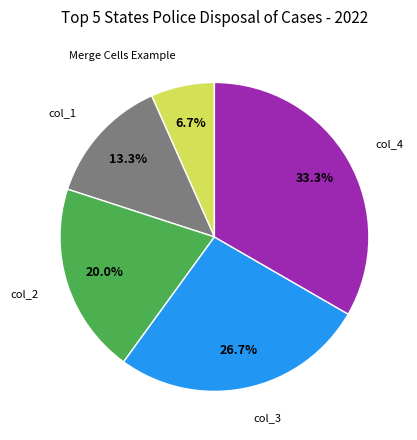

Do col_4 and col_2 together represent more than half of the pie?

Yes